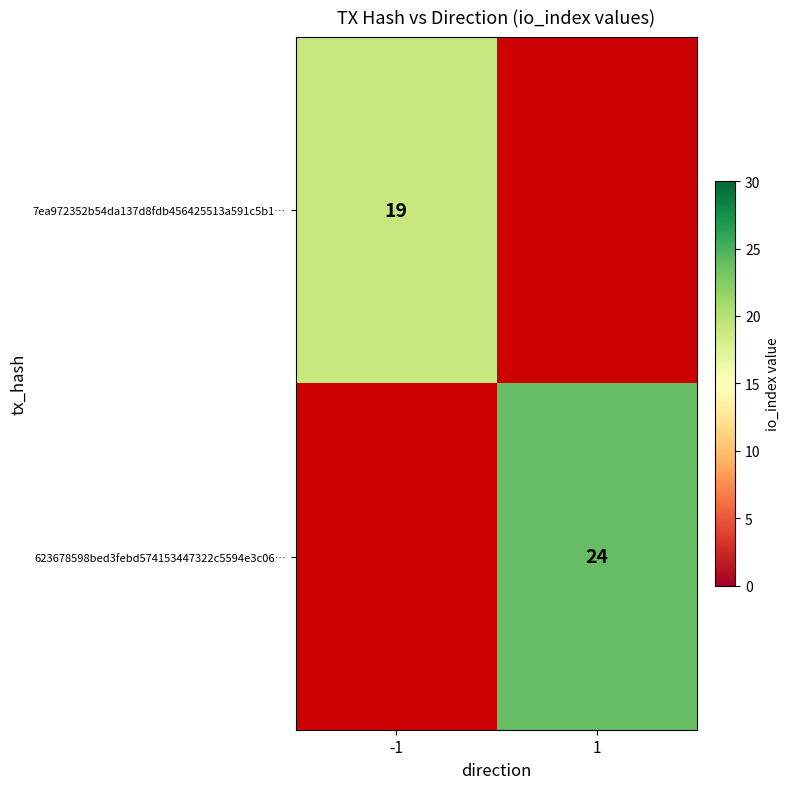

The 7ea972352b54da137d8fdb456425513a591c5b1… series shows 6 at -1. True or false?

False